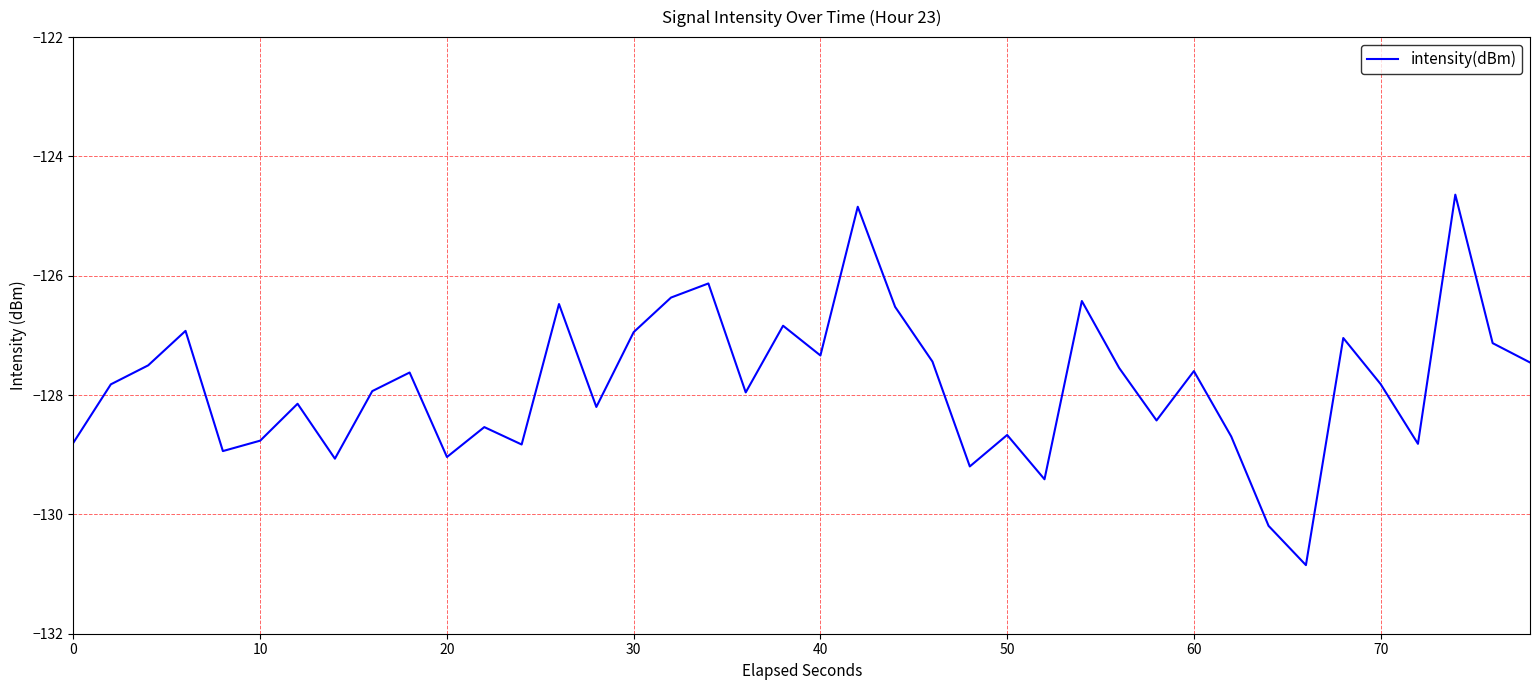

What is the difference between the maximum and minimum values?

6.2